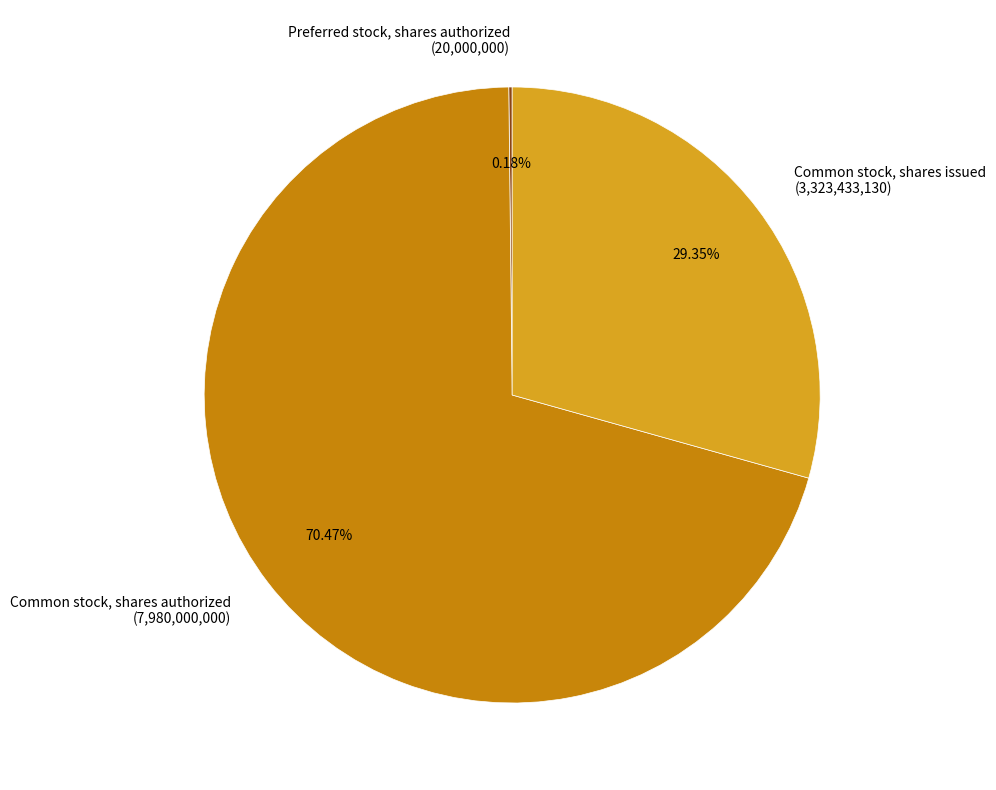

Between Common stock, shares authorized and Common stock, shares issued, which is larger?

Common stock, shares authorized